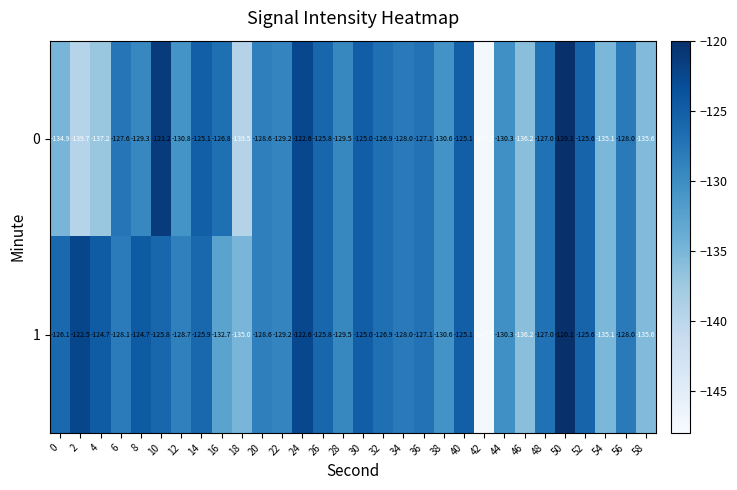

What is the difference between the second highest and second lowest values in the 0 series?

18.5